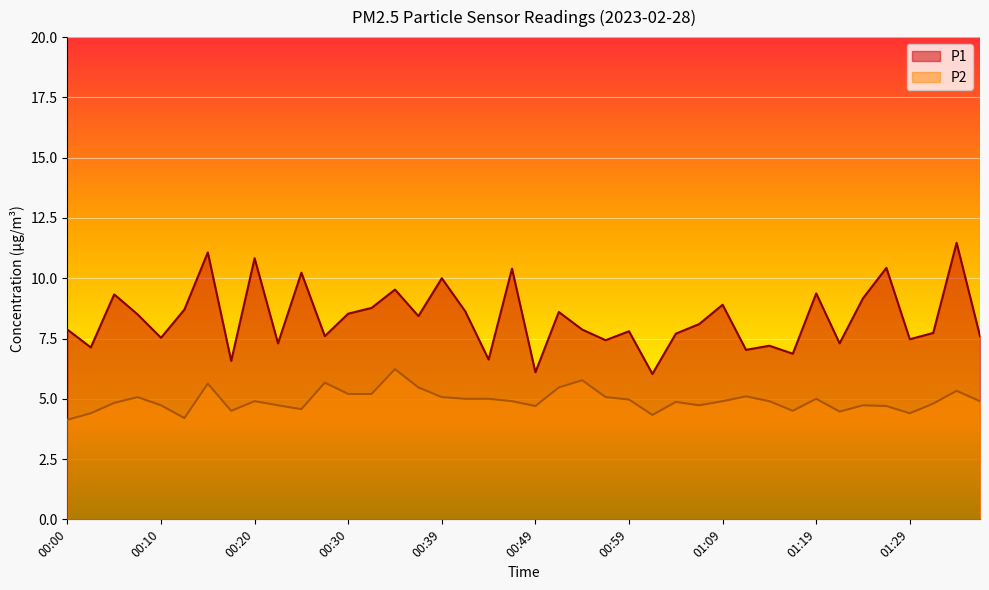

Rank the series at 00:42 from lowest to highest value.

P2, P1